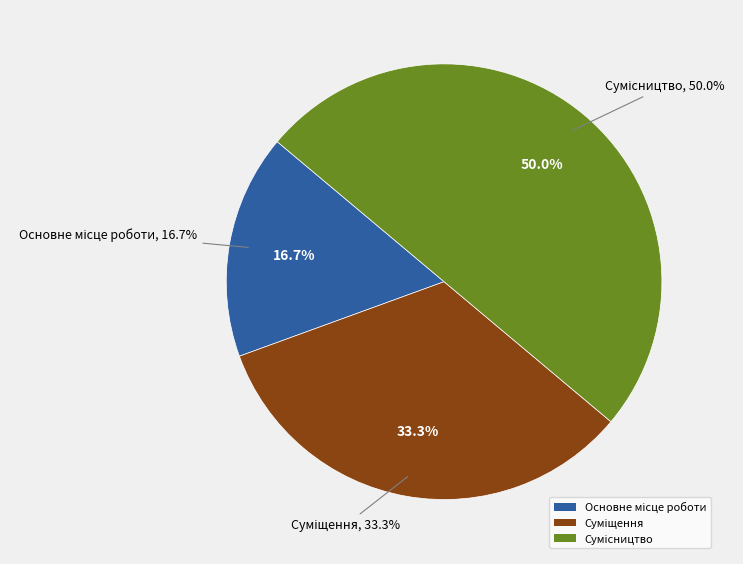

To the nearest percent, what is the average slice percentage?

33%